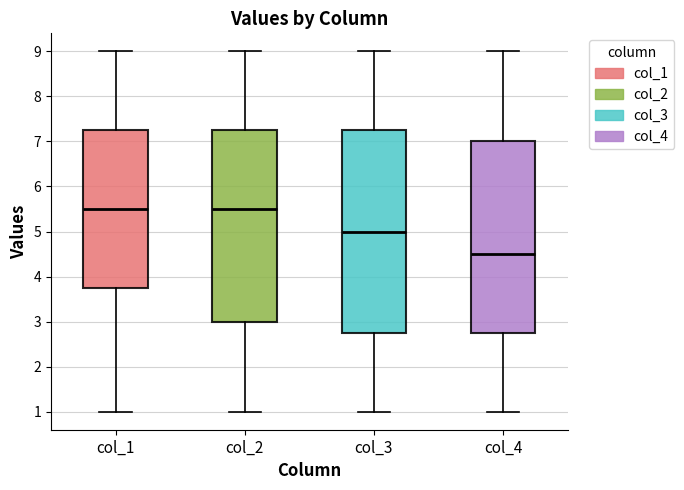

Comparing the boxes themselves (not the whiskers), which one is the tallest?

col_3